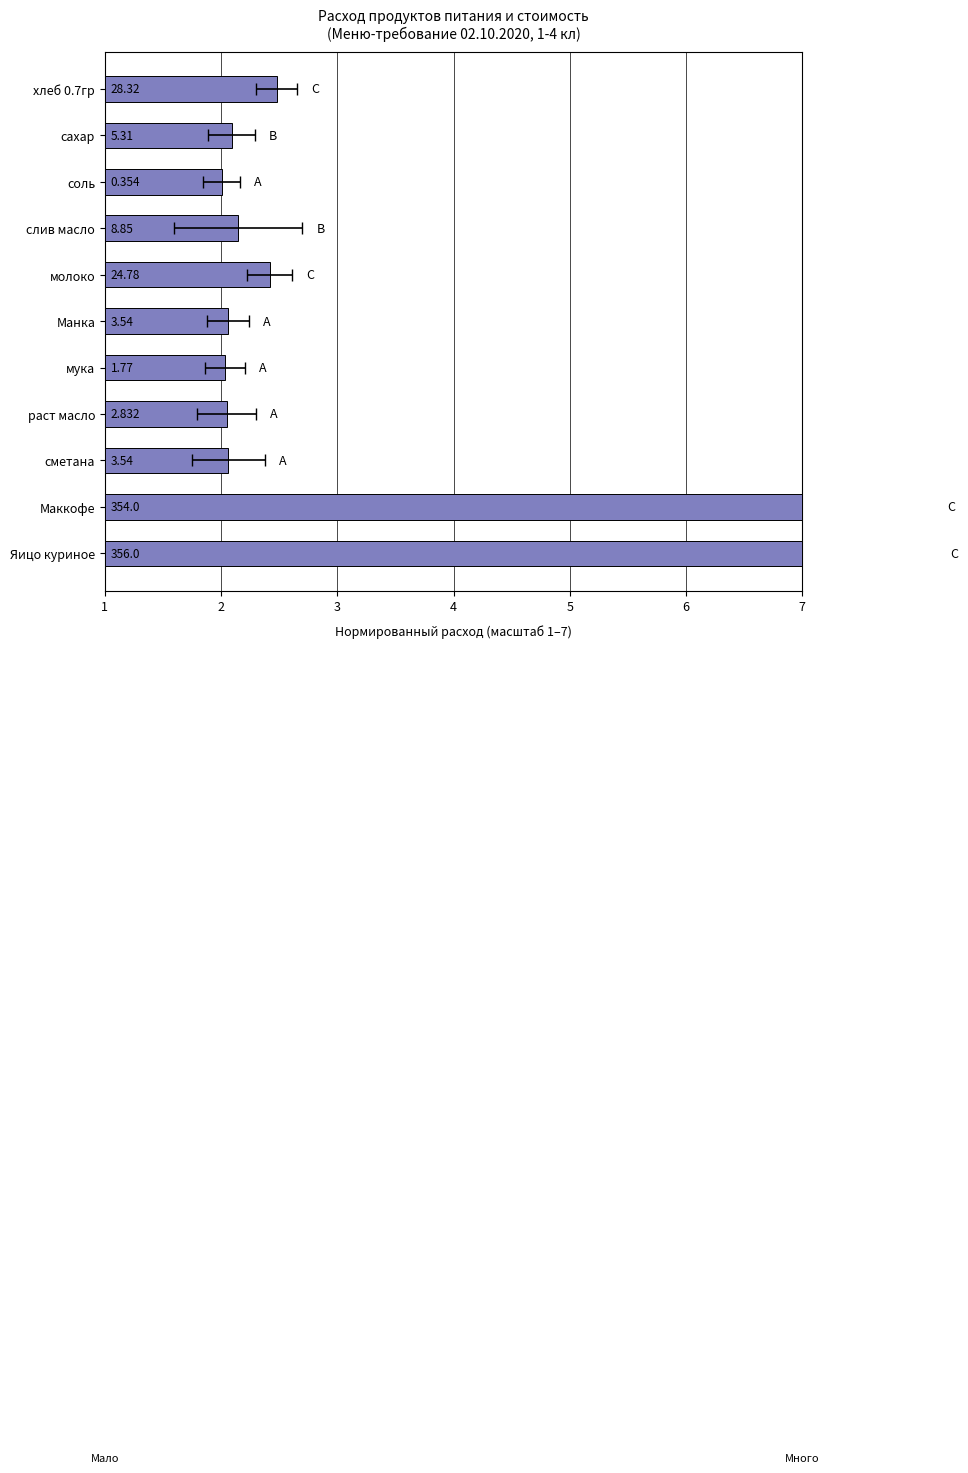

Are the bars horizontal?

Yes